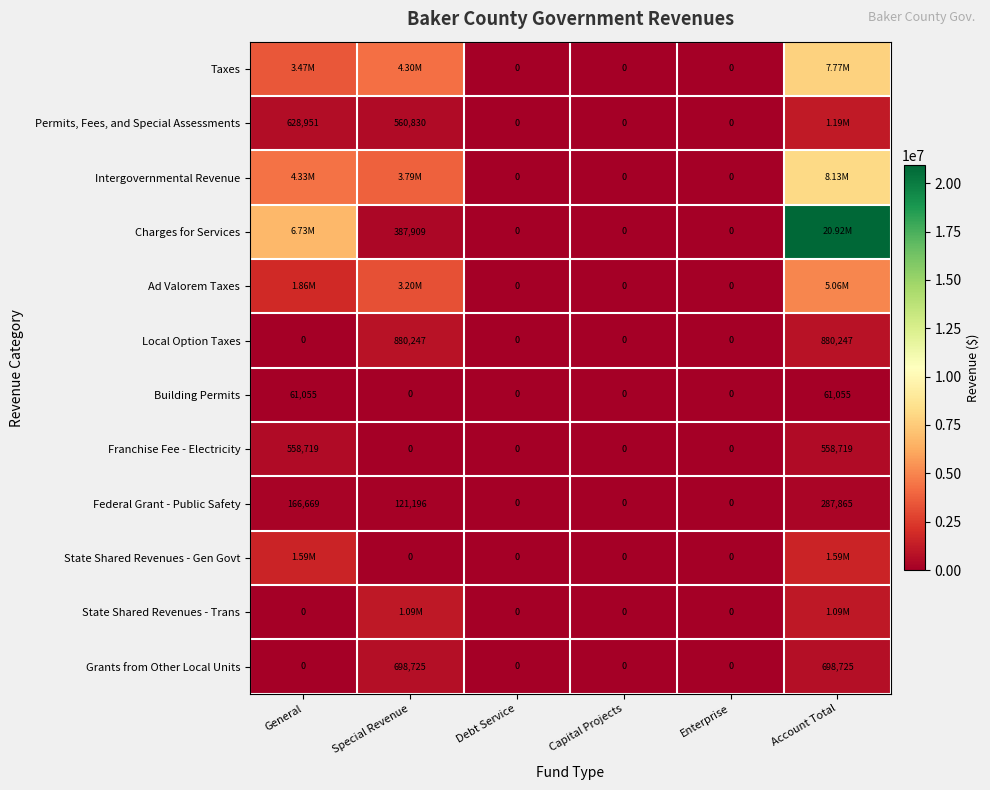

Is the value of Intergovernmental Revenue at Enterprise greater than the value of Permits, Fees, and Special Assessments at Special Revenue?

No